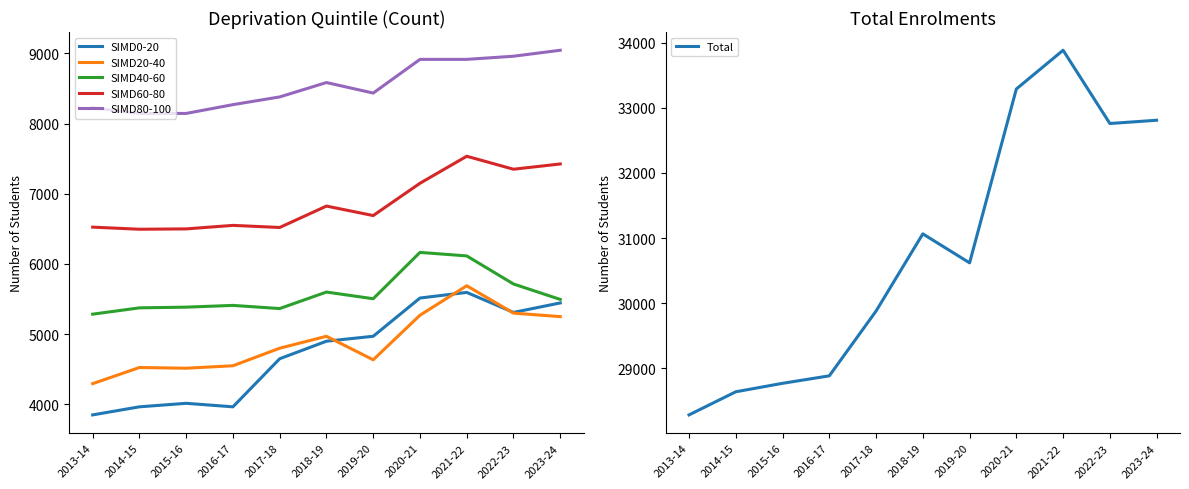

True or false: SIMD40-60 and Total intersect in this chart.

False